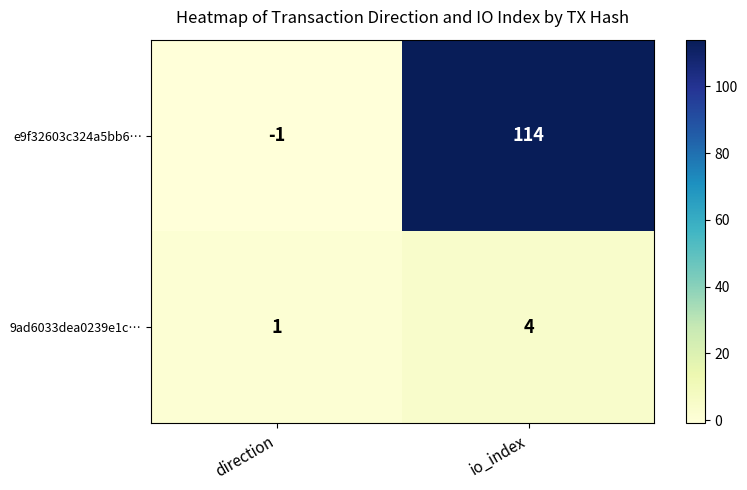

What is the sum of the e9f32603c324a5bb6… values at io_index and direction?

113